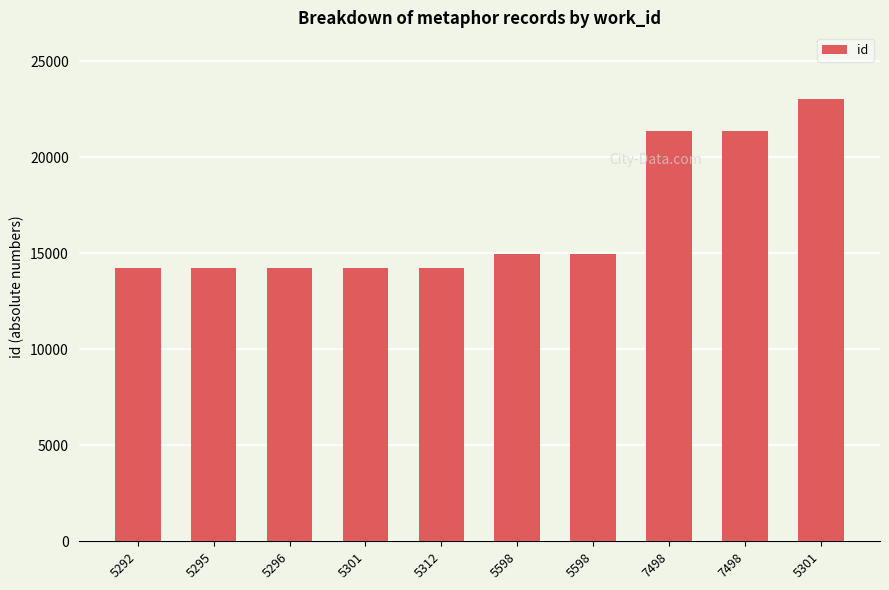

How many series are shown in this chart?

1